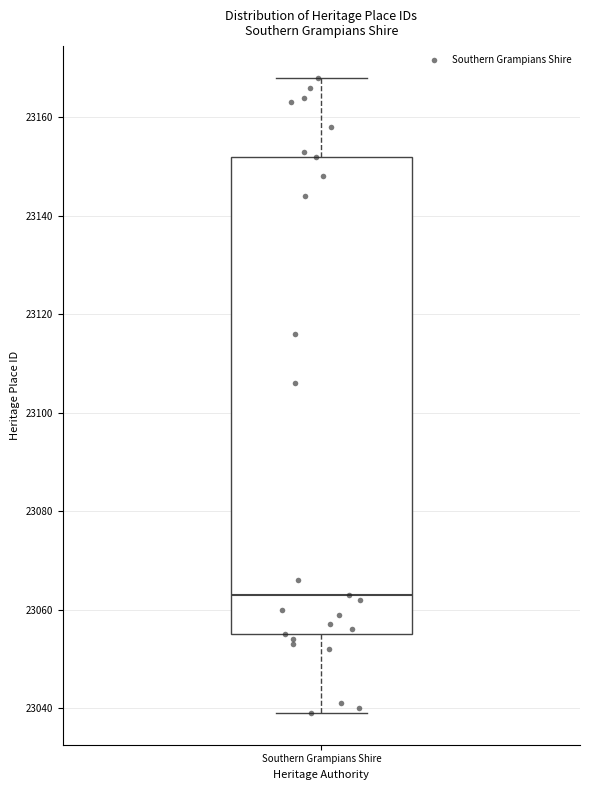

Where does the median line of the box for Southern Grampians Shire sit on the y-axis? The values are not printed on the chart, so give them approximately, as read against the axis.

23064